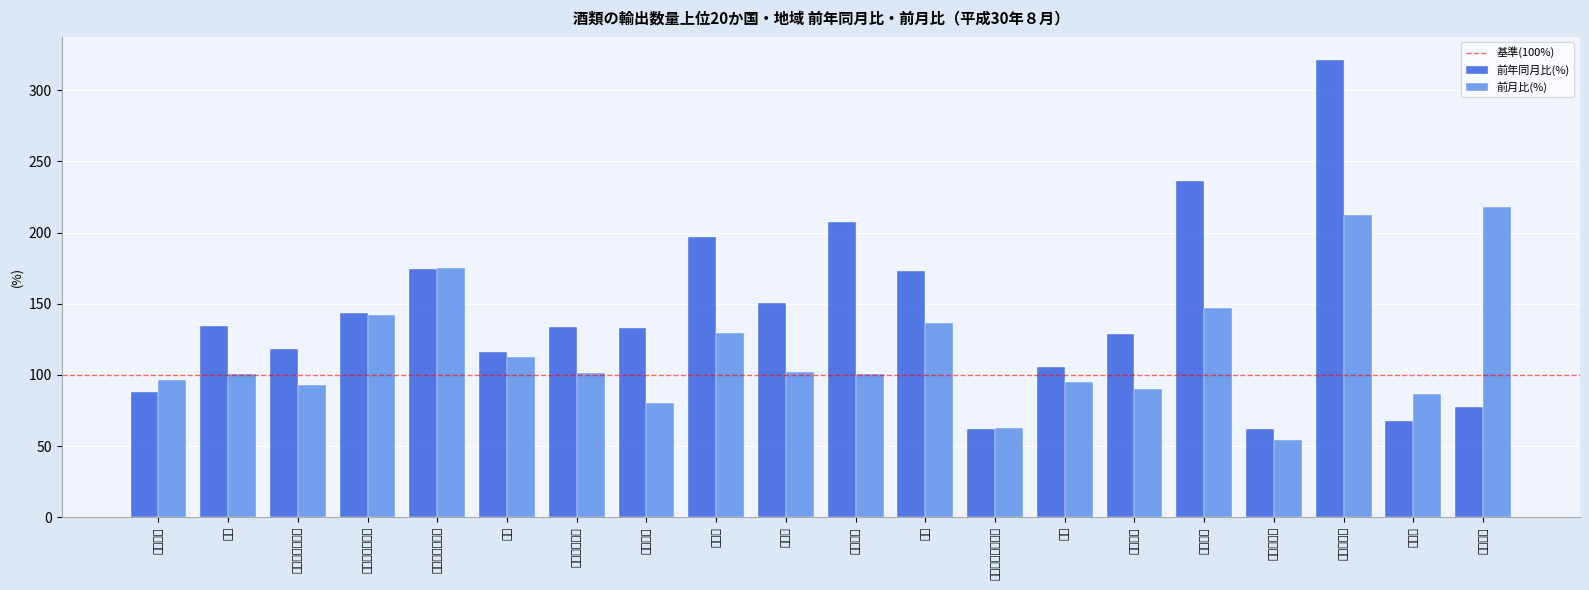

Is it true that 前月比(%) equals 117.6 at フランス?

False